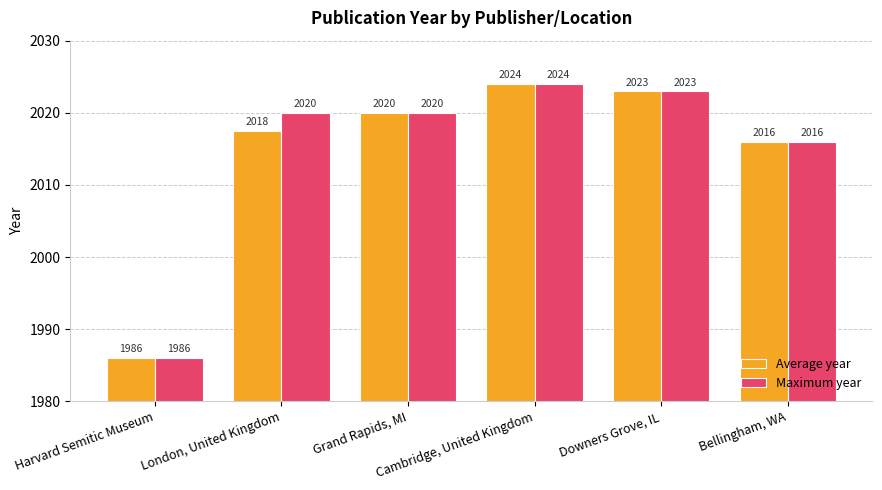

What is the smallest value displayed?

1986.0